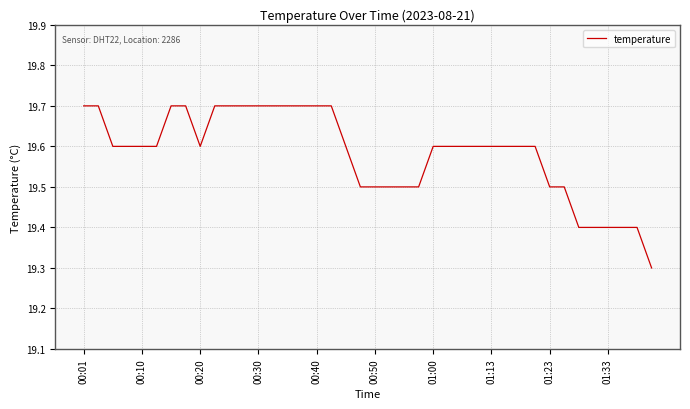

What is the difference between the maximum and minimum values?

0.4